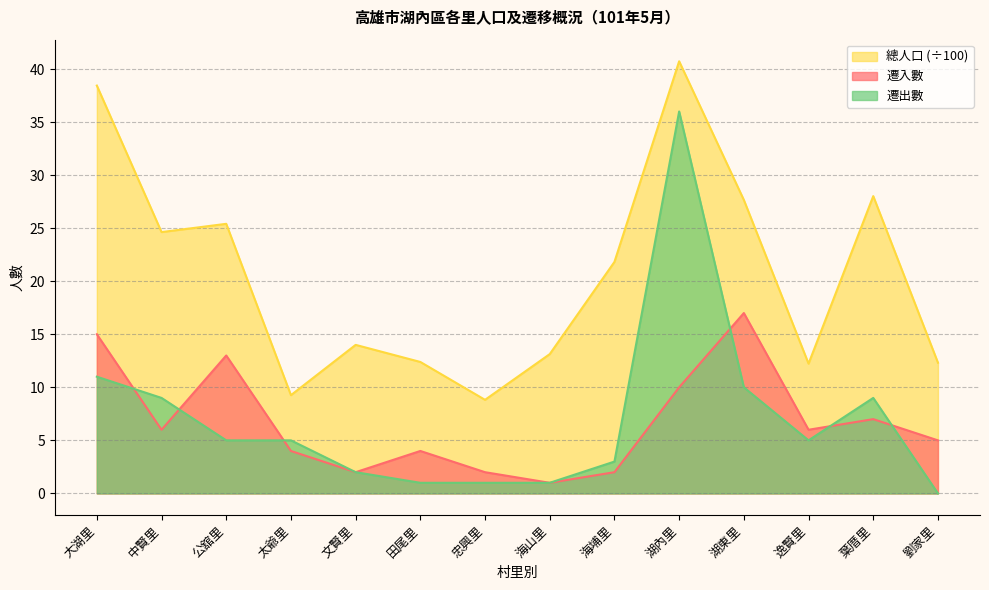

What is the spread (max minus min) of values at 海埔里?

19.8